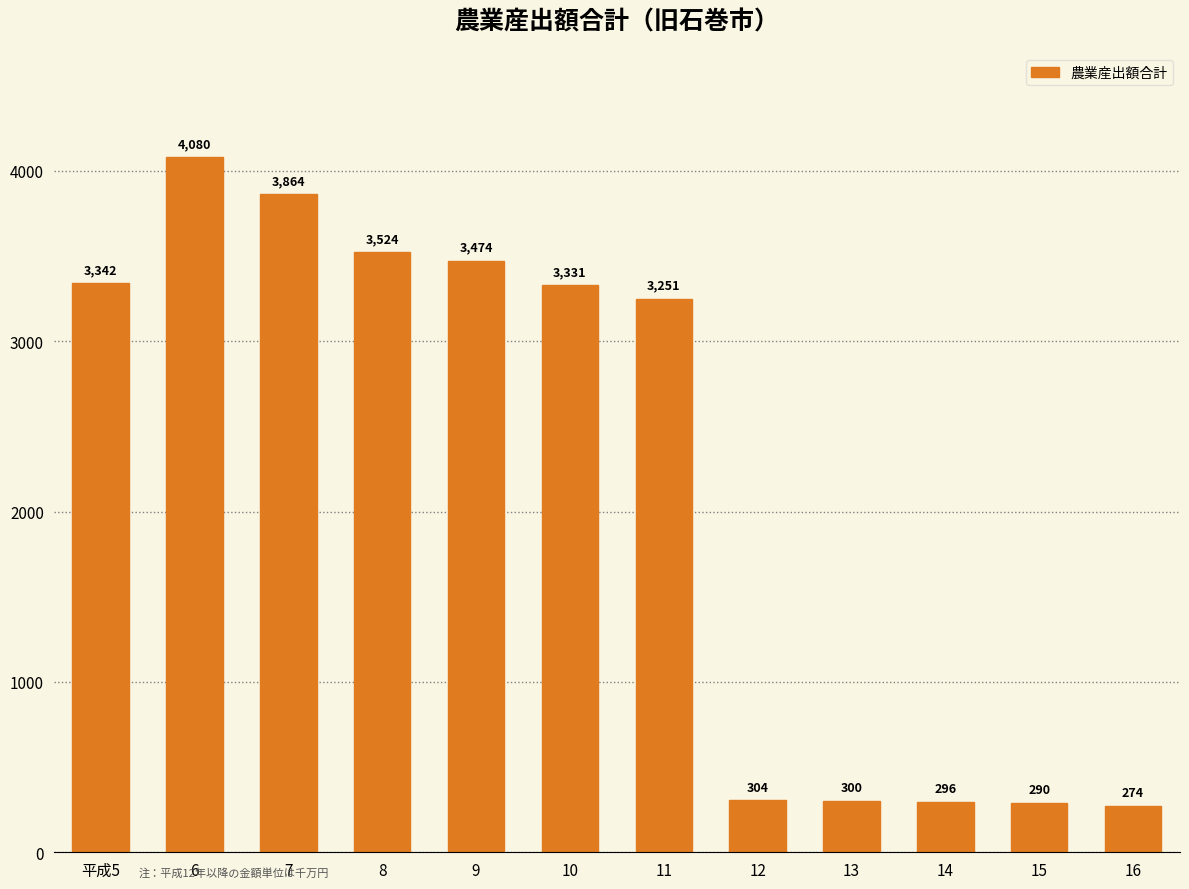

Reading left to right, what are all the values shown in this chart?

平成5=3342	6=4080	7=3864	8=3524	9=3474	10=3331	11=3251	12=304	13=300	14=296	15=290	16=274